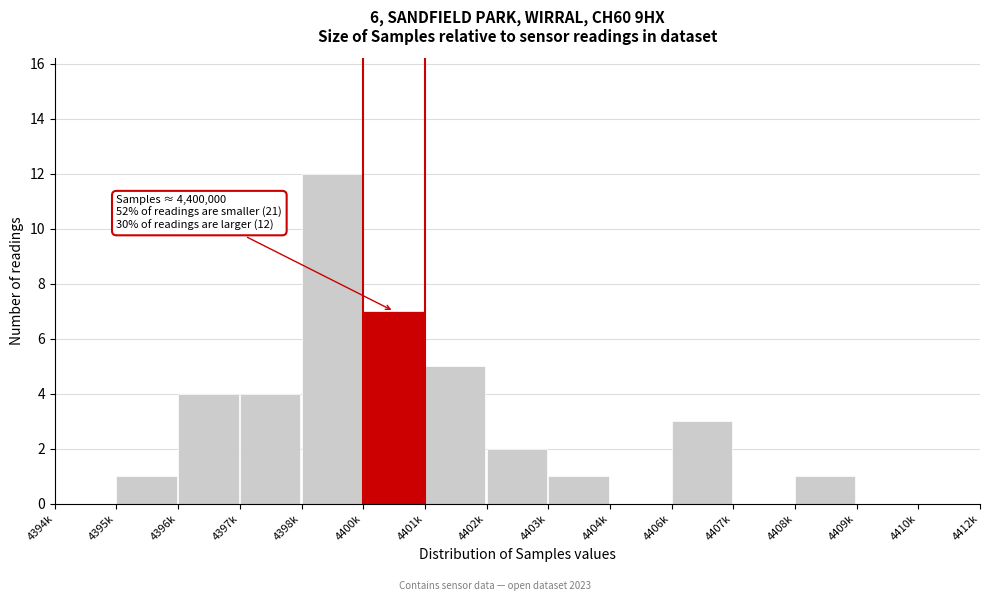

Reading left to right, what are all the values shown in this chart?

4394k=0	4395k=1	4396k=4	4397k=4	4398k=12	4400k=7	4401k=5	4402k=2	4403k=1	4404k=0	4406k=3	4407k=0	4408k=1	4409k=0	4410k=0